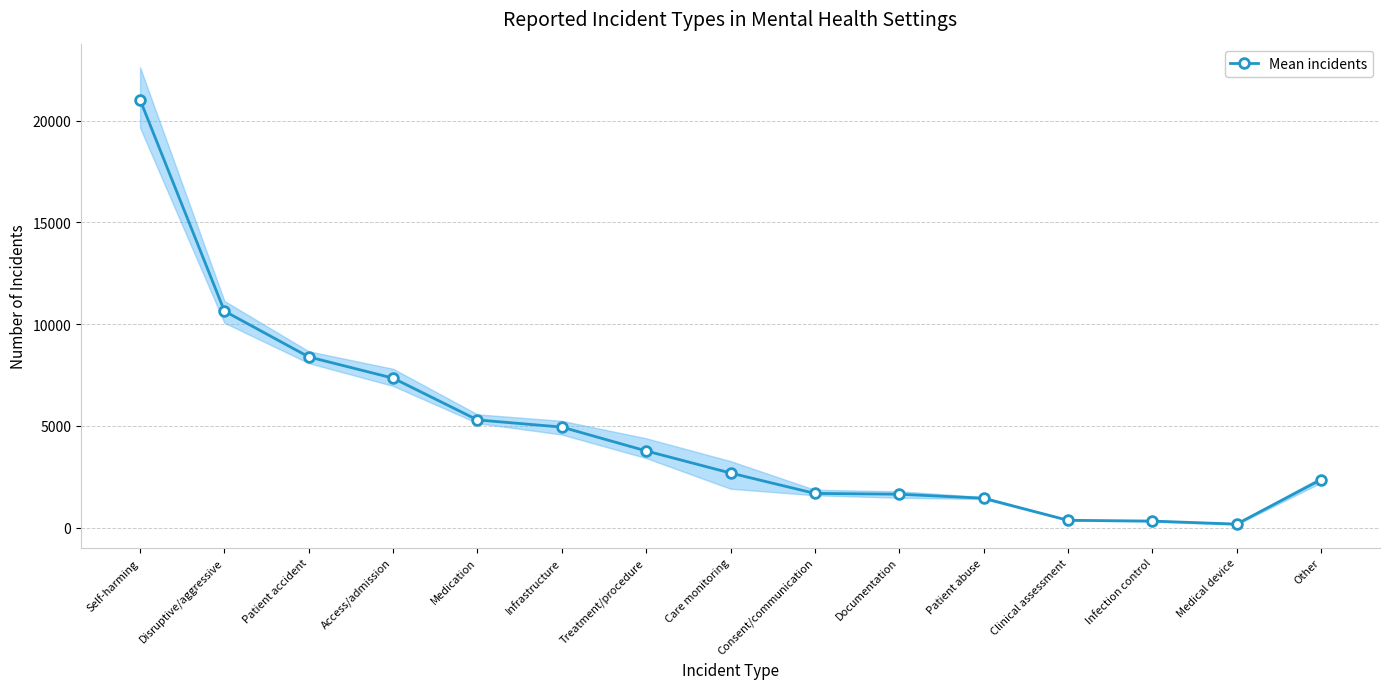

Reading left to right, what are all the values shown in this chart?

21034.2	10644.0	8391.5	7347.2	5293.2	4942.2	3770.0	2683.8	1682.2	1641.8	1444.8	360.0	321.5	171.0	2357.8